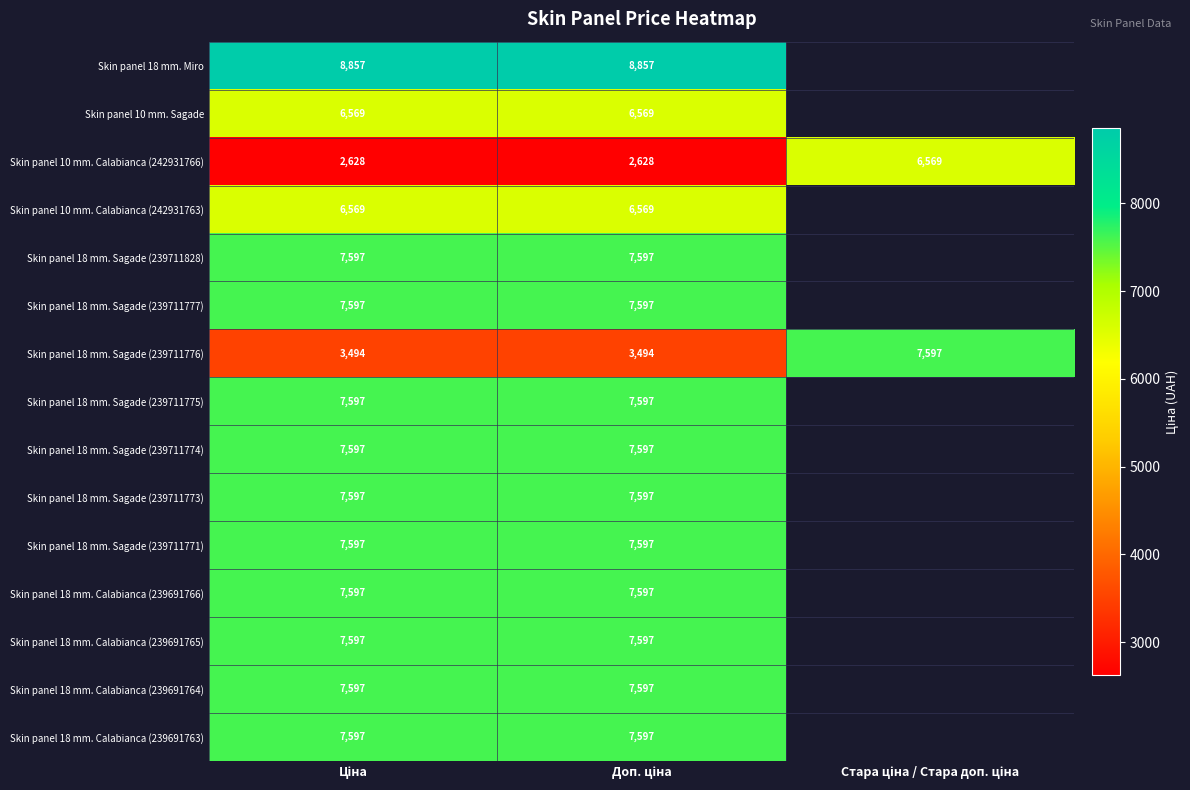

Which series has the largest range (max minus min)?

Skin panel 18 mm. Sagade (239711776)